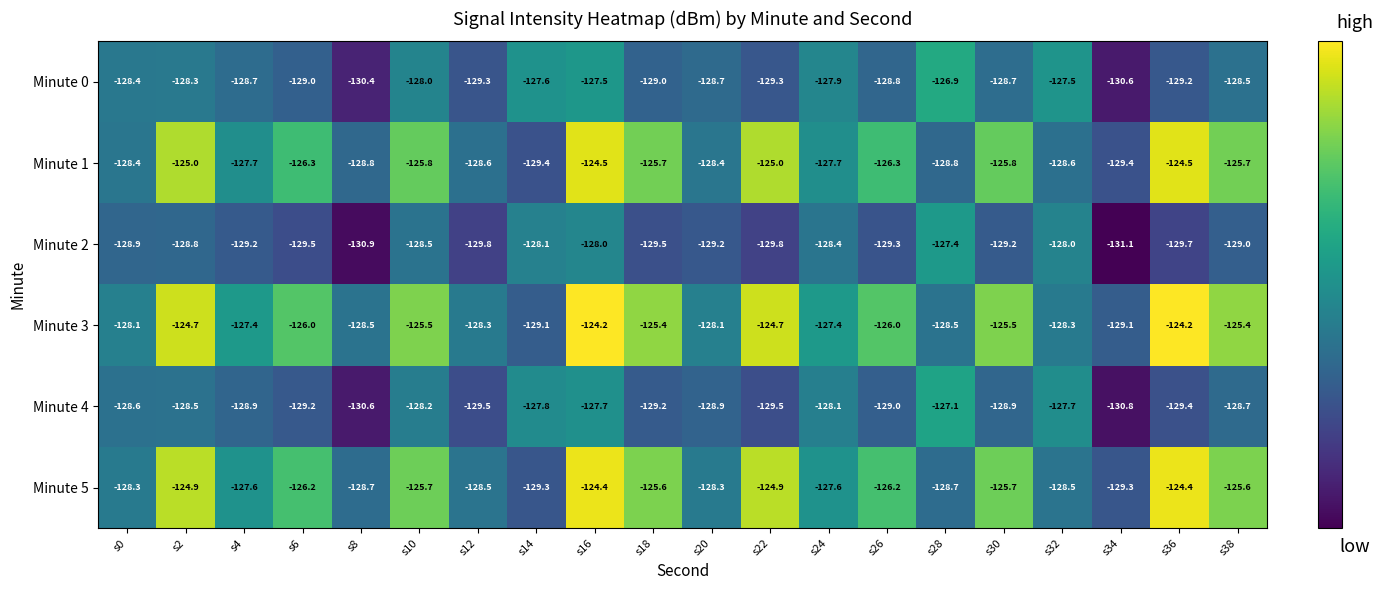

How many data points does each series have?

20